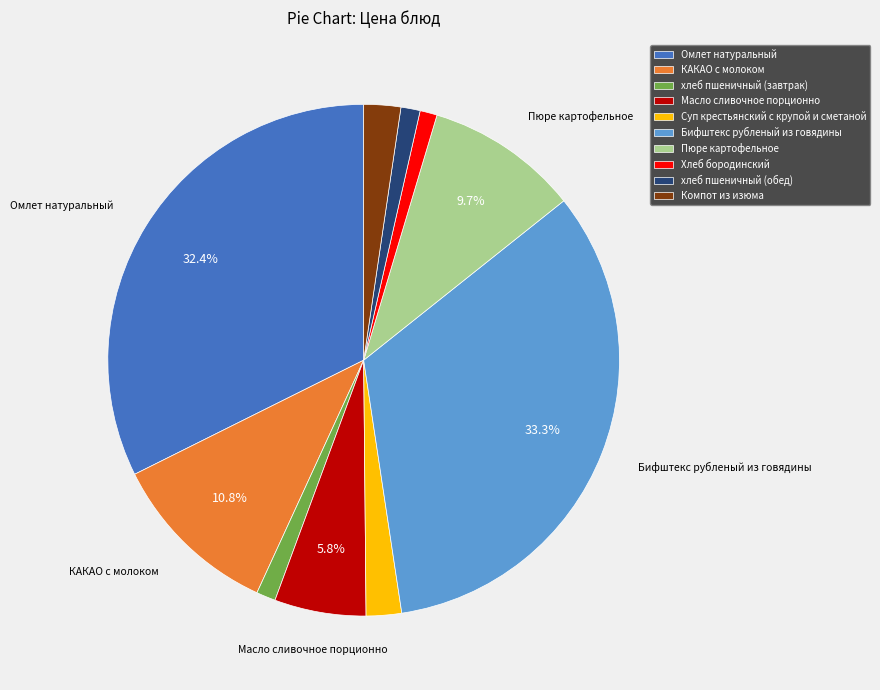

To the nearest percent, what portion does Бифштекс рубленый из говядины represent?

33%